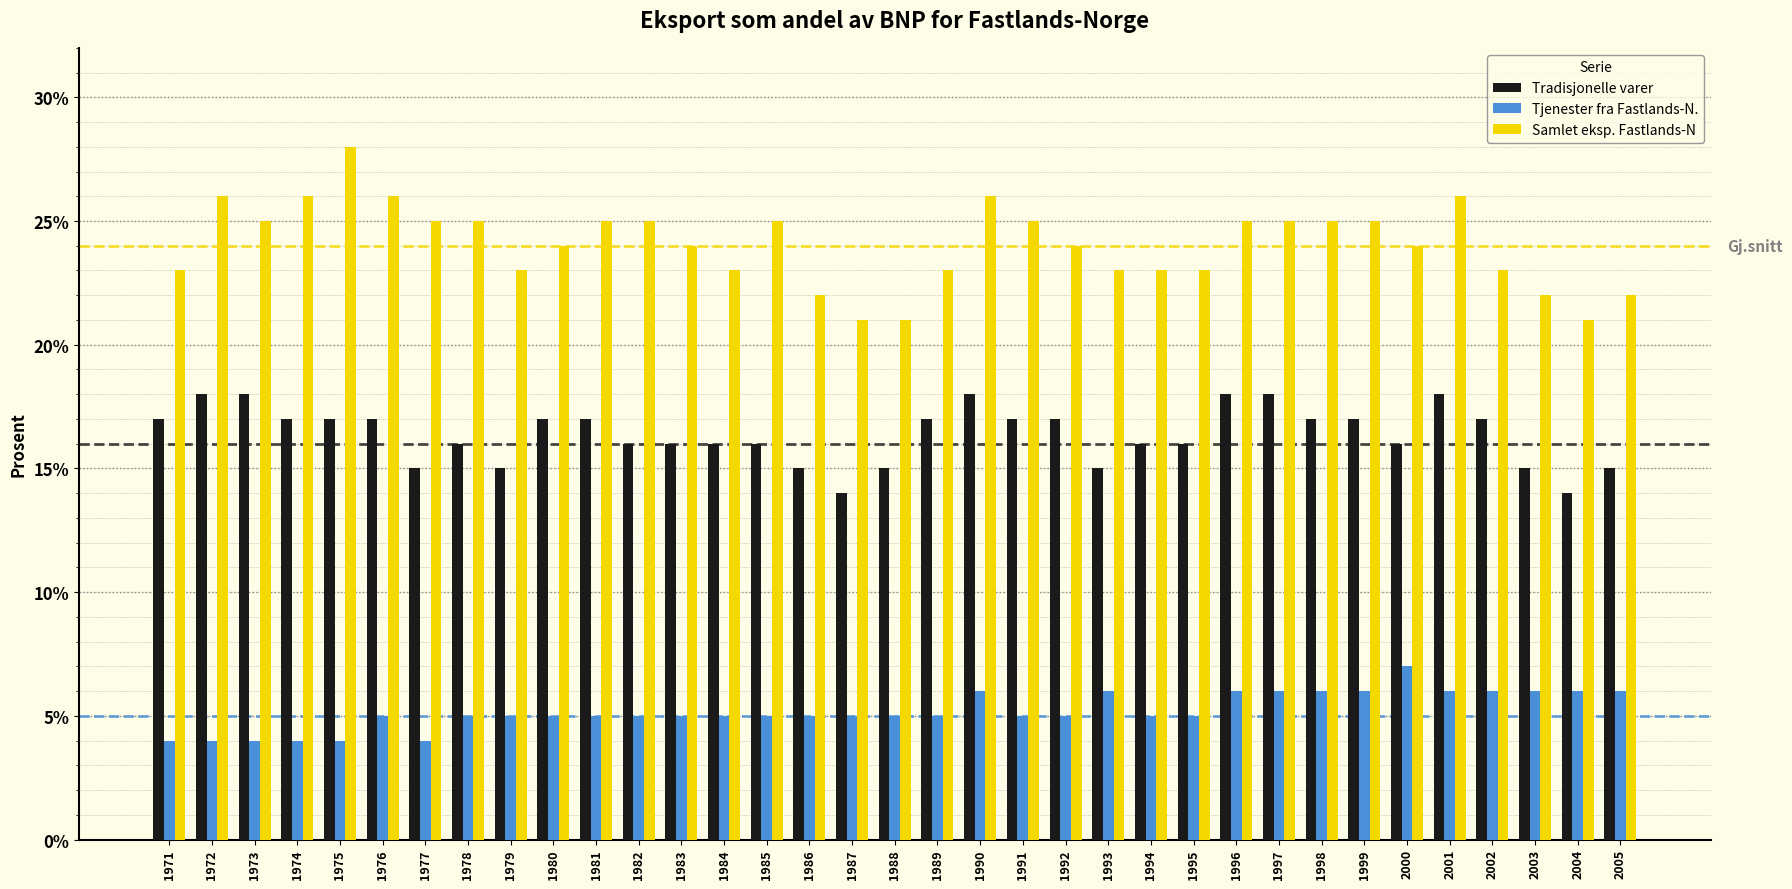

Rank the series by their average value, from highest to lowest.

Samlet eksp. Fastlands-N, Tradisjonelle varer, Tjenester fra Fastlands-N.